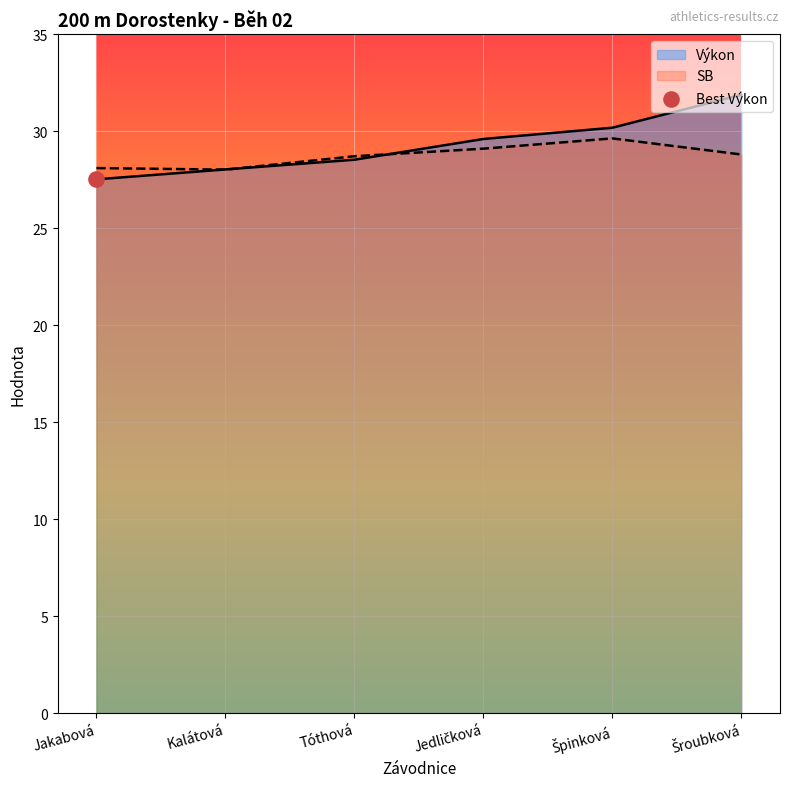

Which series has the largest total across all categories?

Výkon